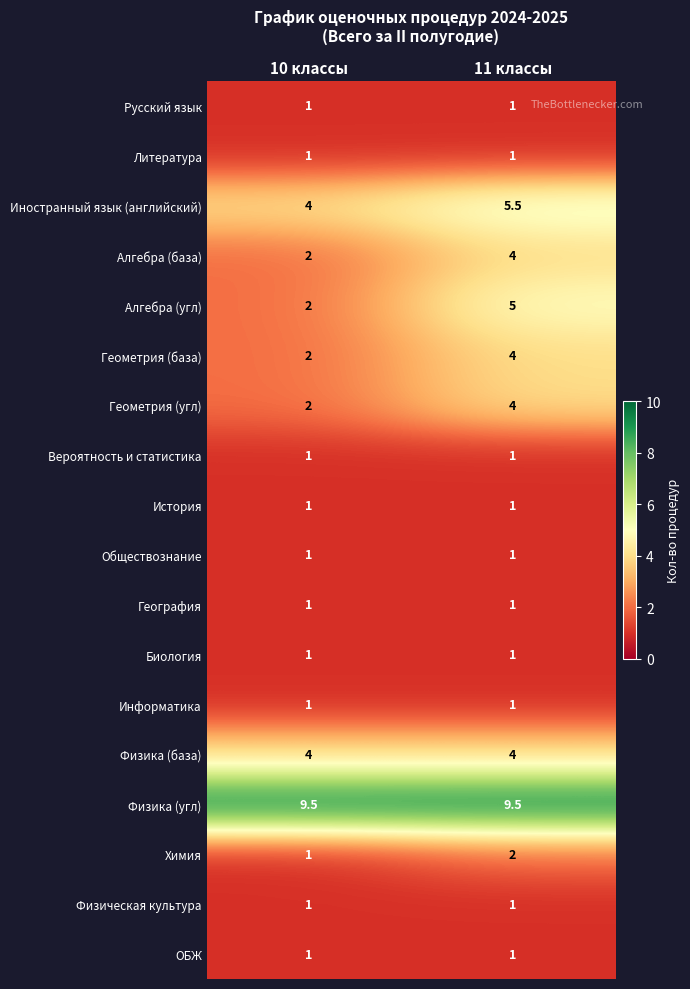

Which series has the largest total across all categories?

Физика (угл)